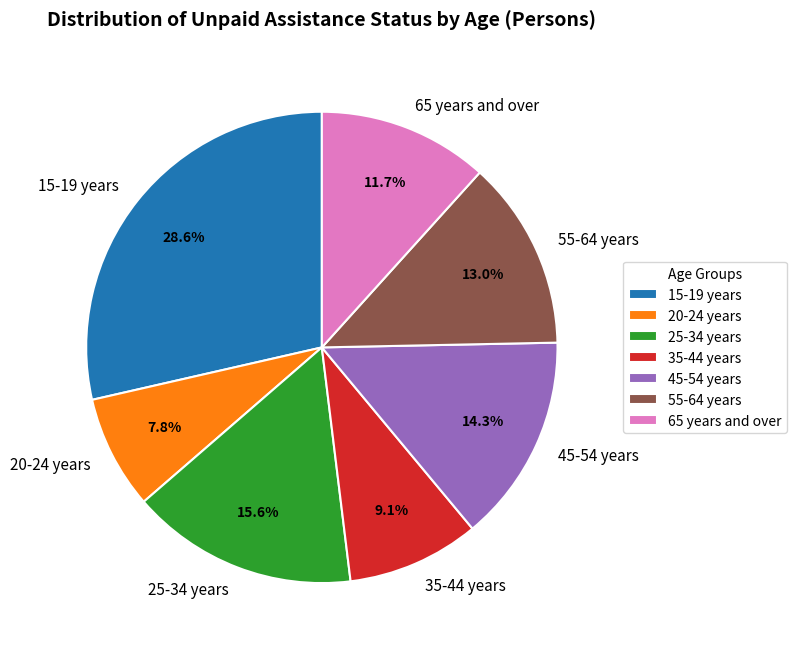

How many slices are in this pie chart?

7